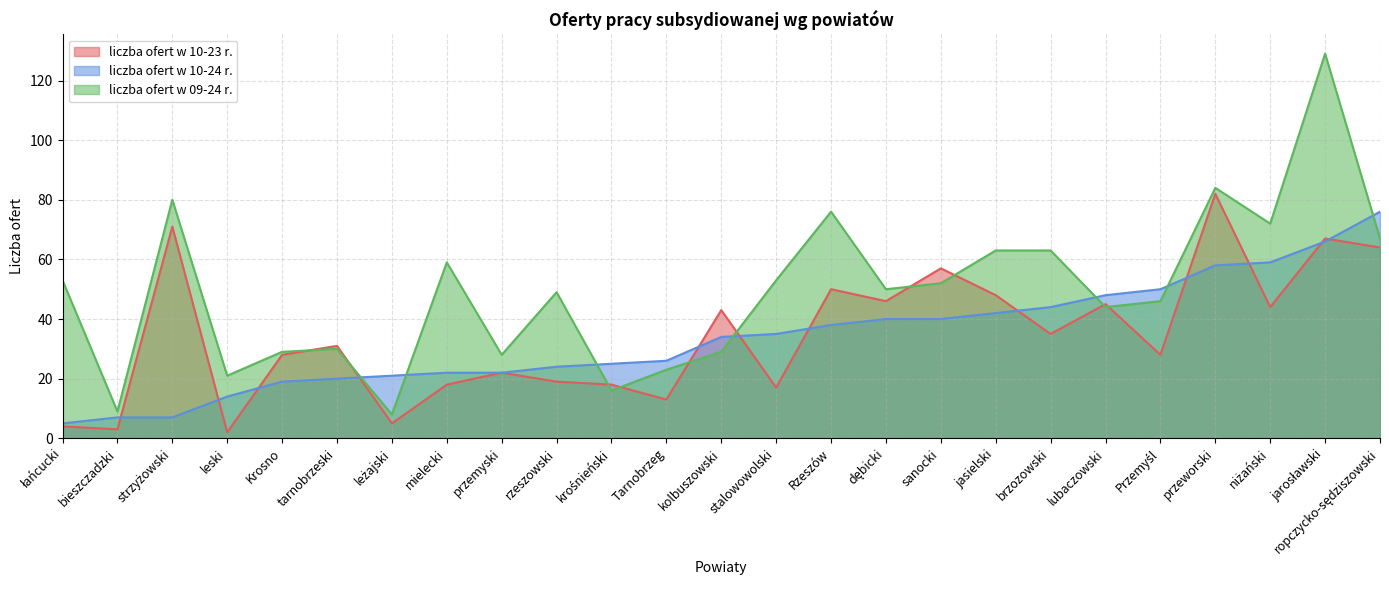

True or false: liczba ofert w 10-23 r. has more than 1 points higher than both neighbors.

True